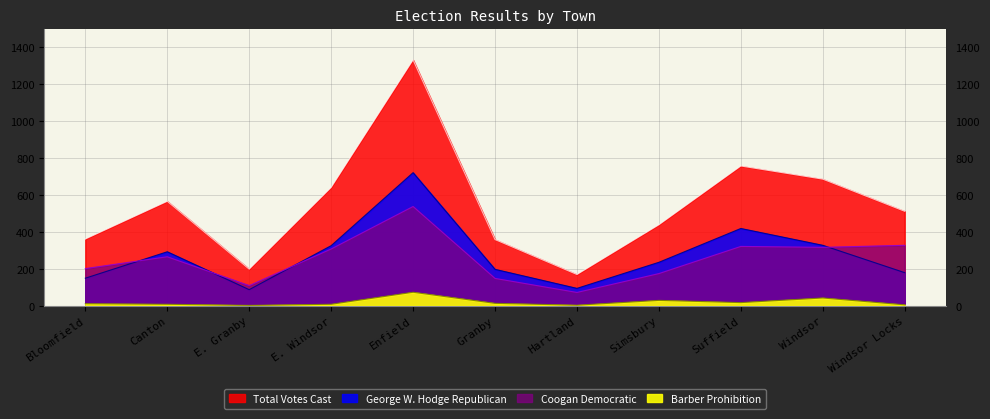

The Barber Prohibition series shows 43 at Simsbury. True or false?

False